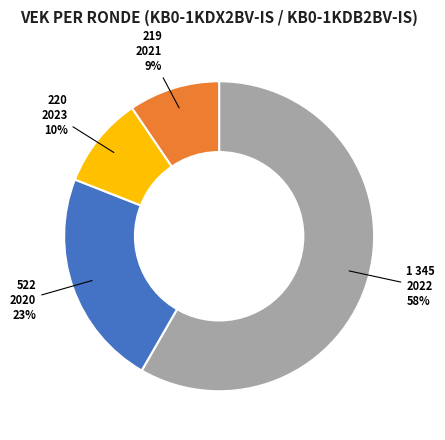

Count the number of slices in the pie.

4